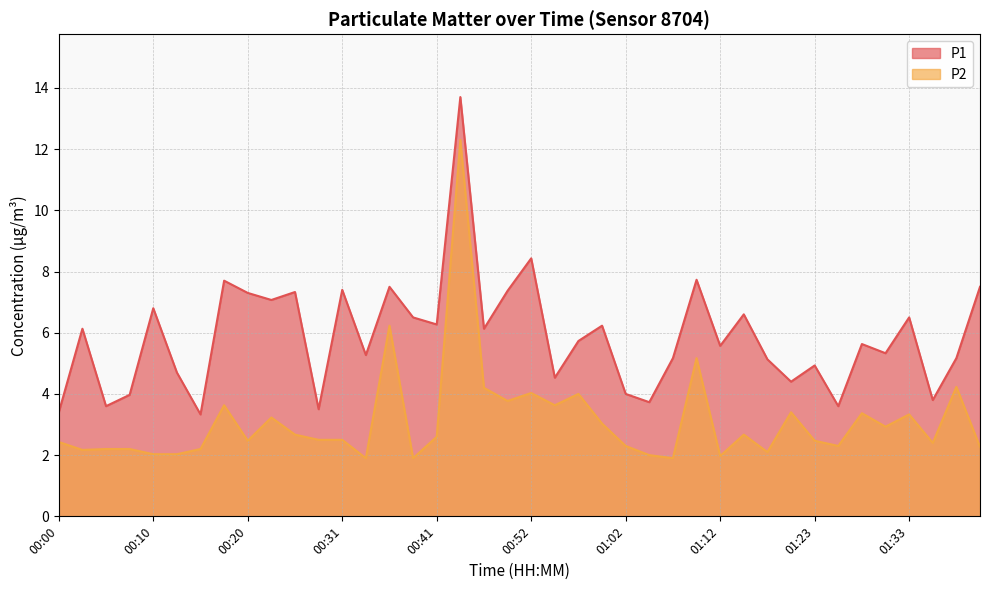

Where is P2 nearest to the value 7?

00:36